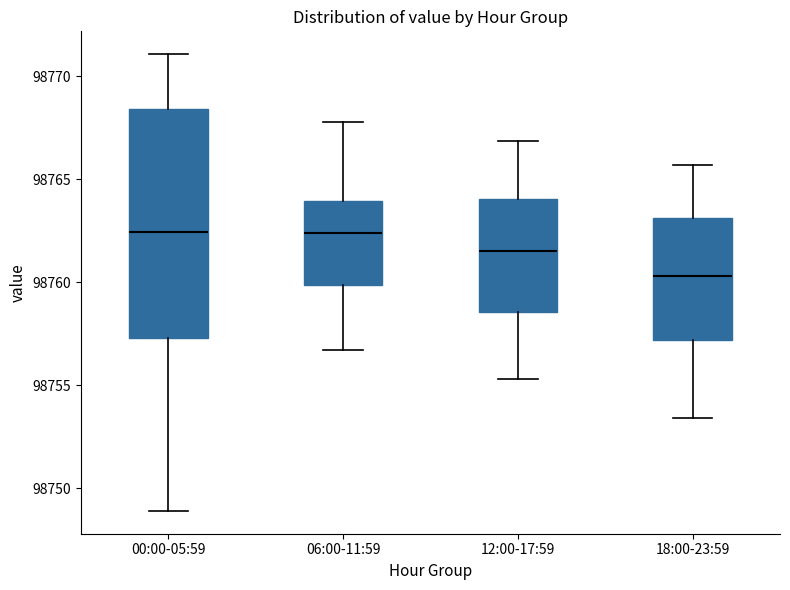

Reading left to right, read every box against the y-axis: the position of its median line, the range the box covers, and the ends of its whiskers. The values are not printed on the chart, so give them approximately, as read against the axis.

00:00-05:59: median 98762.5, box 98757.5 to 98768.5, whiskers 98749.0 to 98771.0
06:00-11:59: median 98762.5, box 98760.0 to 98764.0, whiskers 98756.5 to 98768.0
12:00-17:59: median 98761.5, box 98758.5 to 98764.0, whiskers 98755.5 to 98767.0
18:00-23:59: median 98760.5, box 98757.0 to 98763.0, whiskers 98753.5 to 98765.5